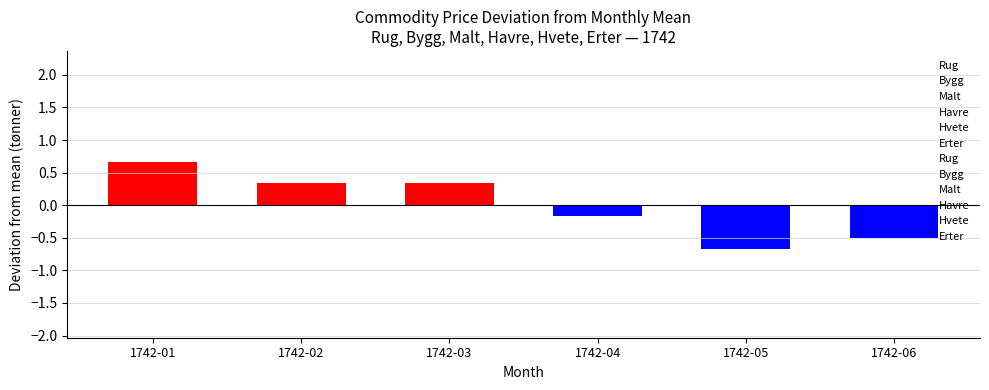

Where is the data nearest to the value 0?

1742-04